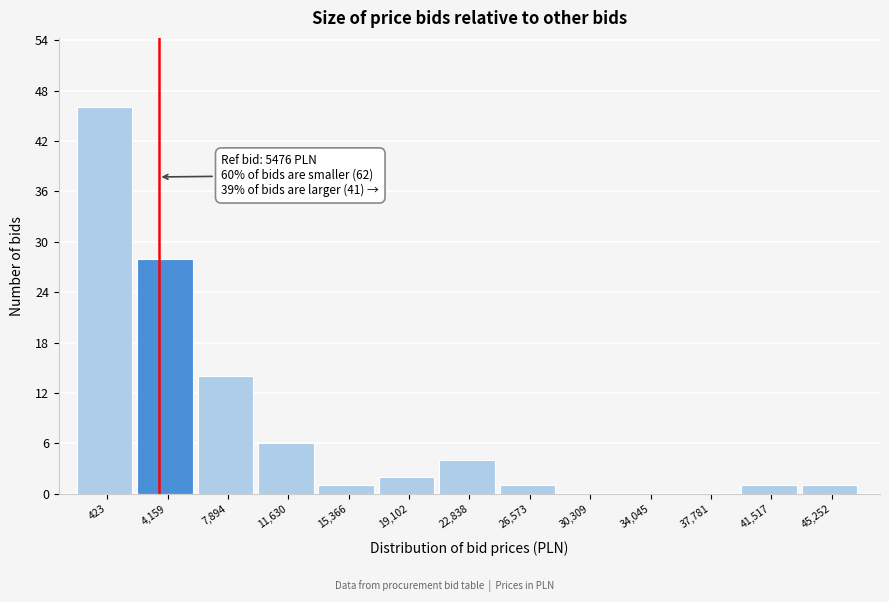

Reading left to right, transcribe all the data shown in this chart.

423=46	4,159=28	7,894=14	11,630=6	15,366=1	19,102=2	22,838=4	26,573=1	30,309=0	34,045=0	37,781=0	41,517=1	45,252=1